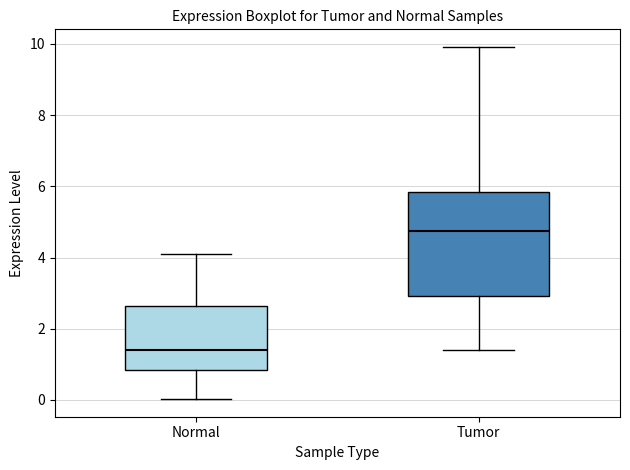

Reading left to right, read every box against the y-axis: the position of its median line, the range the box covers, and the ends of its whiskers. The values are not printed on the chart, so give them approximately, as read against the axis.

Normal: median 1.4, box 0.8 to 2.6, whiskers 0.0 to 4.0
Tumor: median 4.8, box 3.0 to 5.8, whiskers 1.4 to 10.0